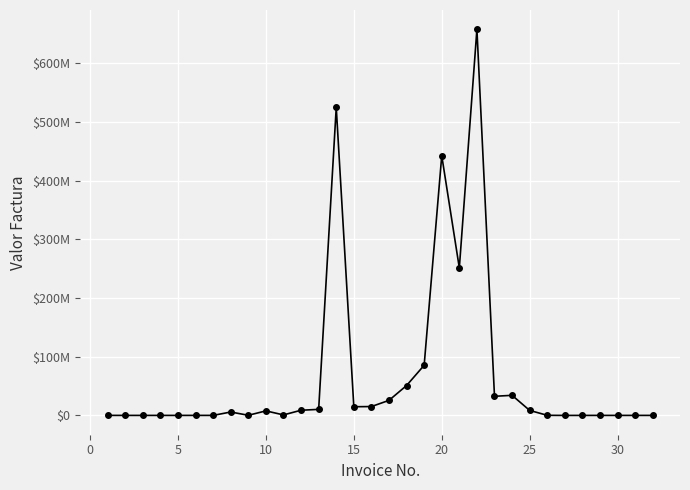

Does the chart have visible grid lines?

Yes